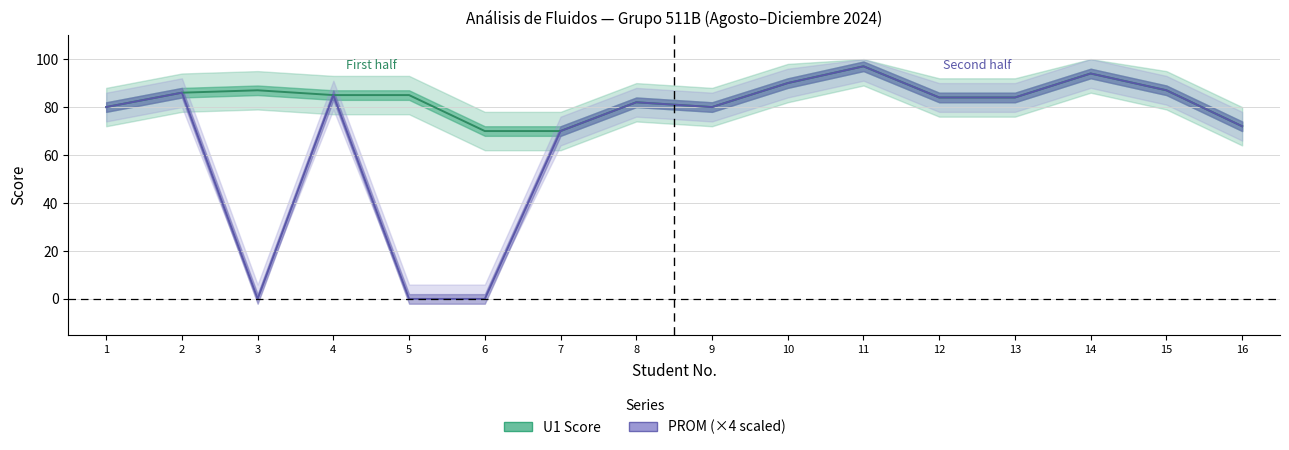

How many data points does each series have?

16